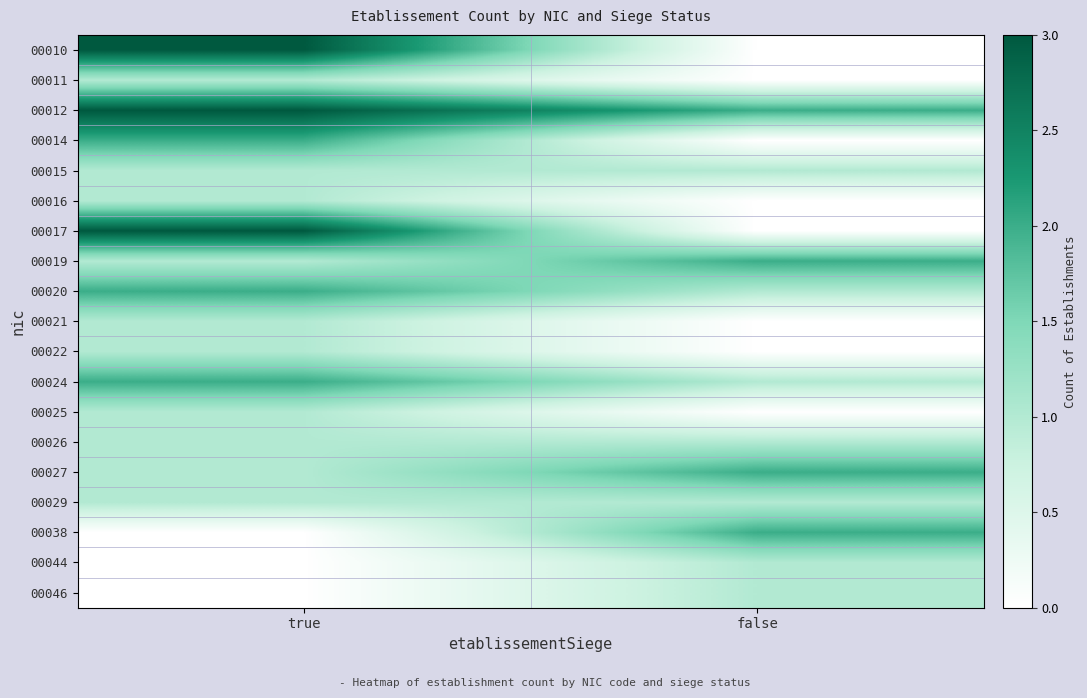

Reading left to right, extract all data points from this chart.

00010: true=3	false=0
00011: true=1	false=0
00012: true=3	false=2
00014: true=2	false=0
00015: true=1	false=1
00016: true=1	false=0
00017: true=3	false=0
00019: true=1	false=2
00020: true=2	false=1
00021: true=1	false=0
00022: true=1	false=0
00024: true=2	false=1
00025: true=1	false=0
00026: true=1	false=1
00027: true=1	false=2
00029: true=1	false=1
00038: true=0	false=2
00044: true=0	false=1
00046: true=0	false=1